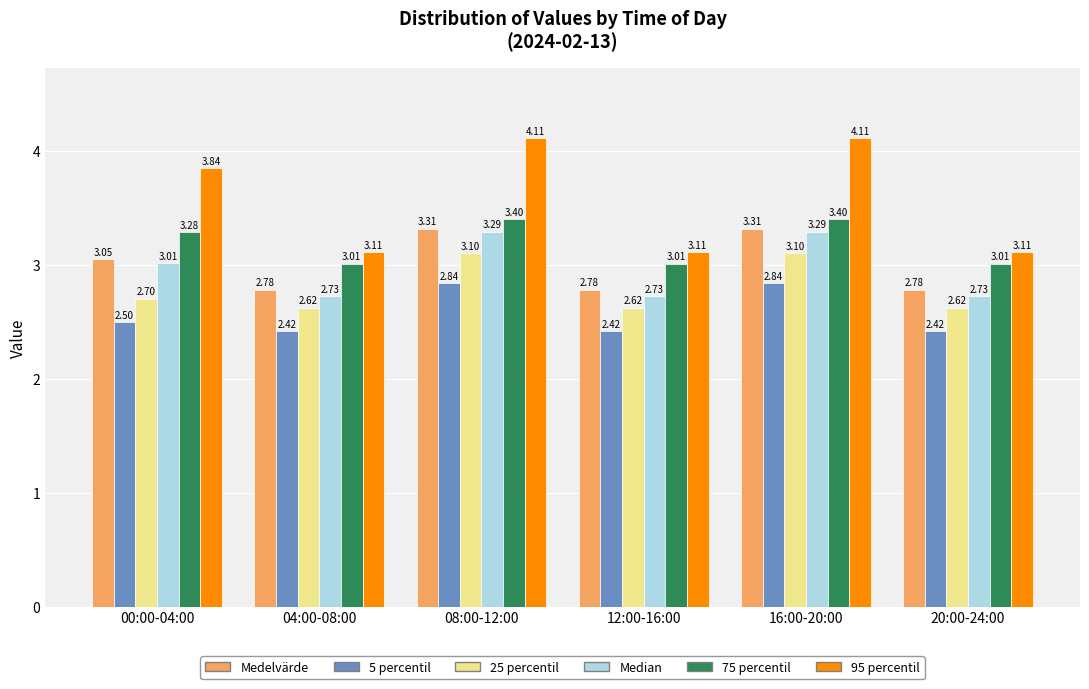

Rank the series at 08:00-12:00 from lowest to highest value.

5 percentil, 25 percentil, Median, Medelvärde, 75 percentil, 95 percentil